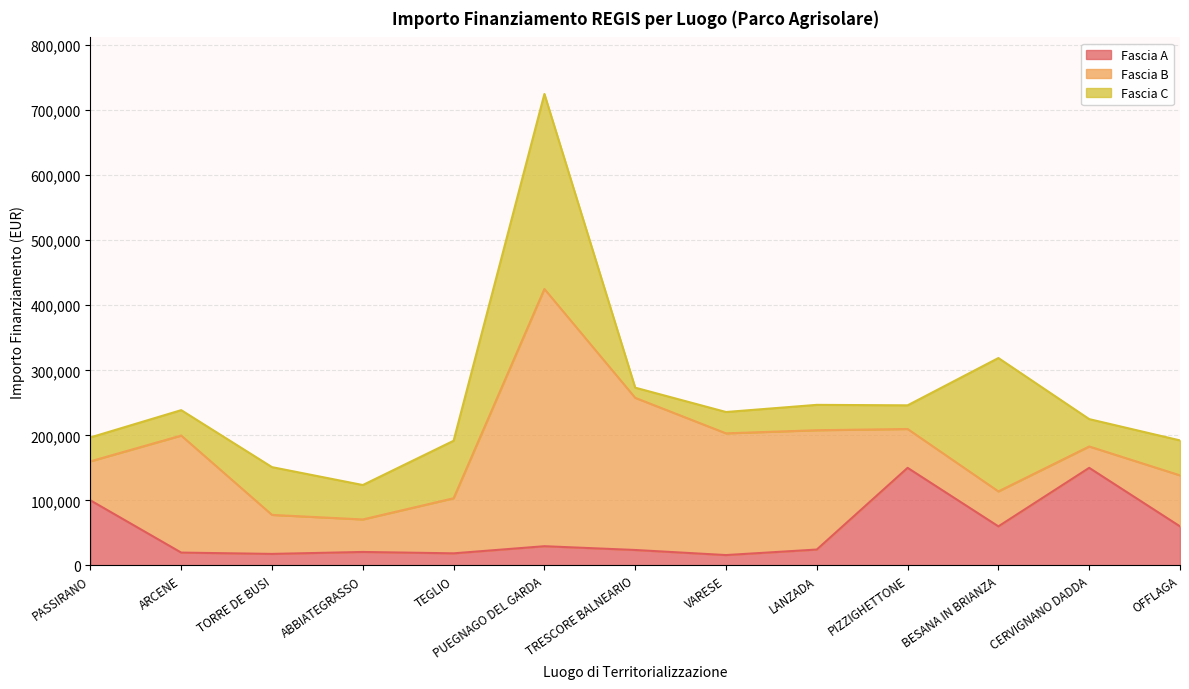

At which category does Fascia B reach its first local valley?

ABBIATEGRASSO